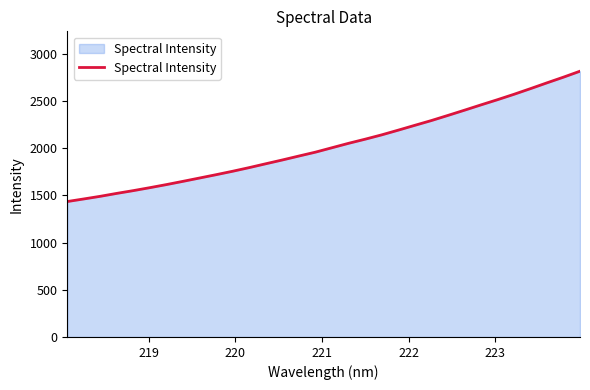

What is the smallest value displayed?

1435.7